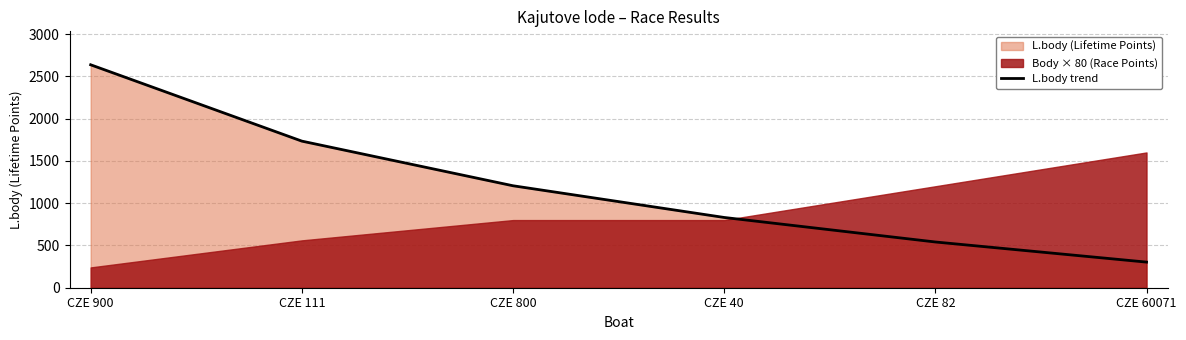

What is the change in value from CZE 900 to CZE 111?

-903